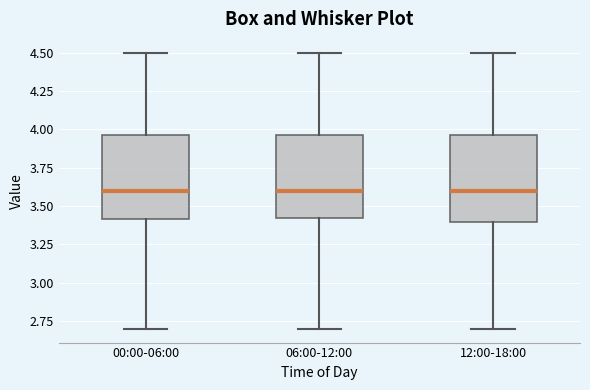

Reading left to right, transcribe this box plot: for each box, give where its median line is, the range the box spans, and where its two whiskers end, as read against the y-axis. The values are not printed on the chart, so give them approximately, as read against the axis.

00:00-06:00: median 3.60, box 3.40 to 3.95, whiskers 2.70 to 4.50
06:00-12:00: median 3.60, box 3.40 to 3.95, whiskers 2.70 to 4.50
12:00-18:00: median 3.60, box 3.40 to 3.95, whiskers 2.70 to 4.50